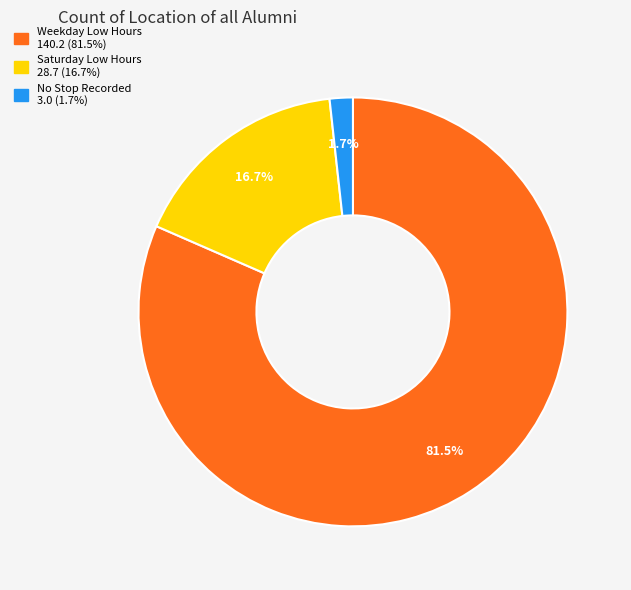

Is there any slice that represents more than half of the pie?

Yes